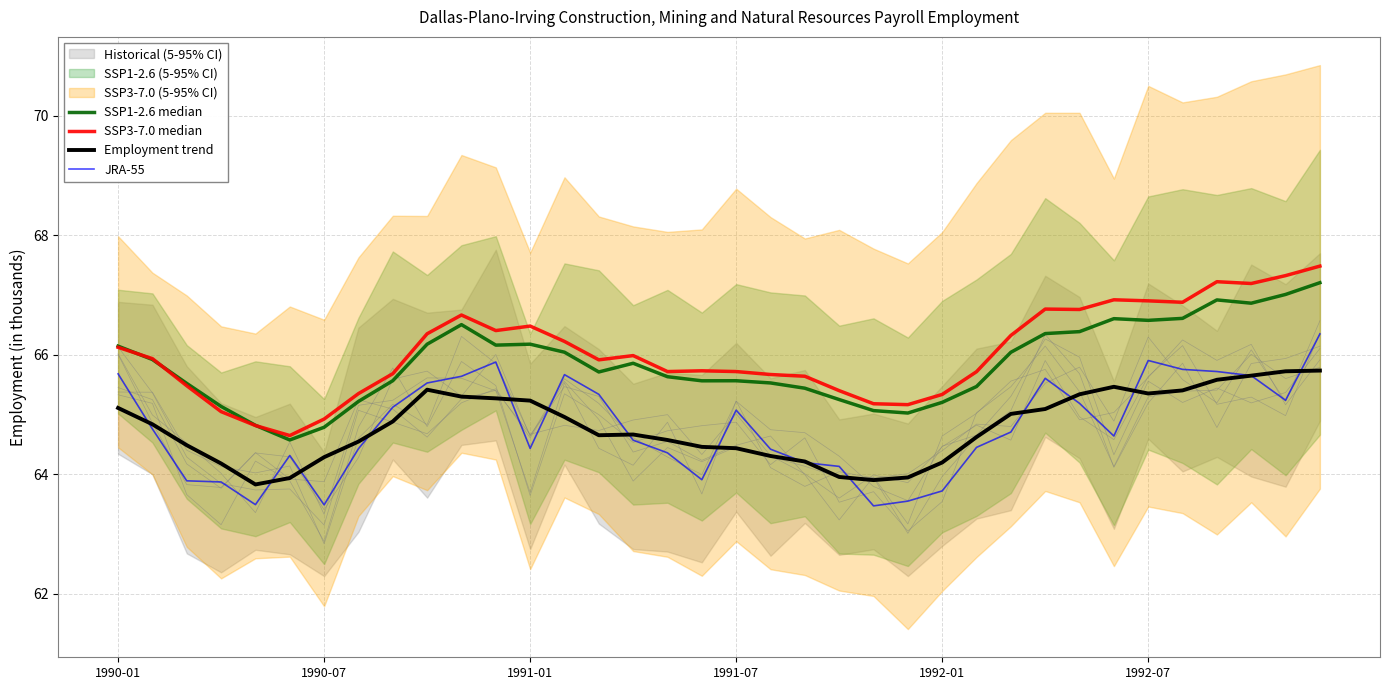

True or false: JRA-55 has a value of 110.7 at 1992-07.

False